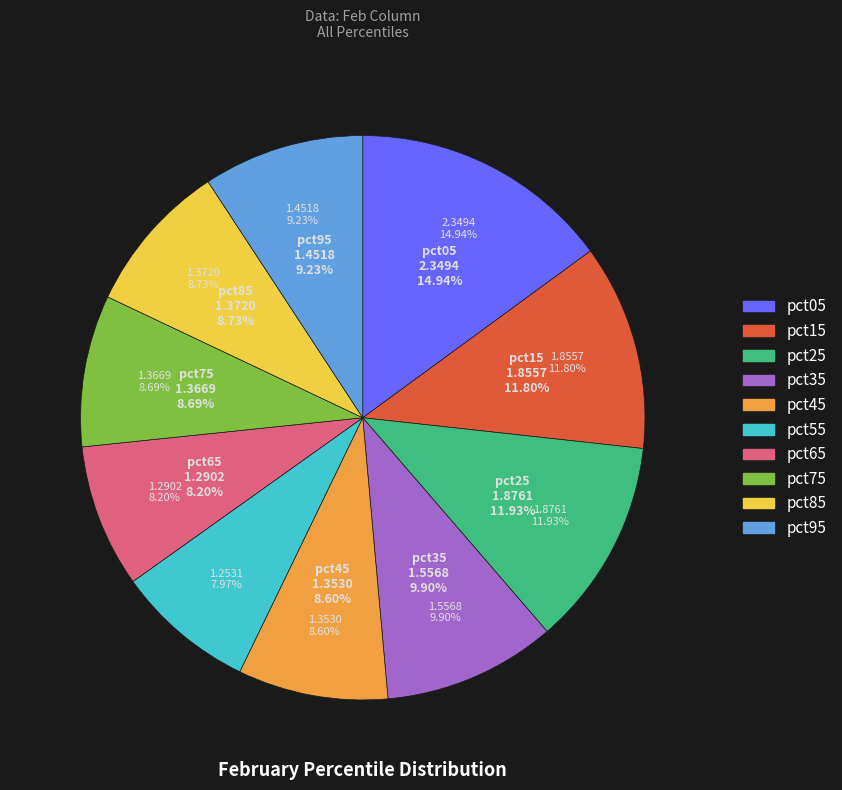

Is it true that pct45 is 1% of the pie?

False